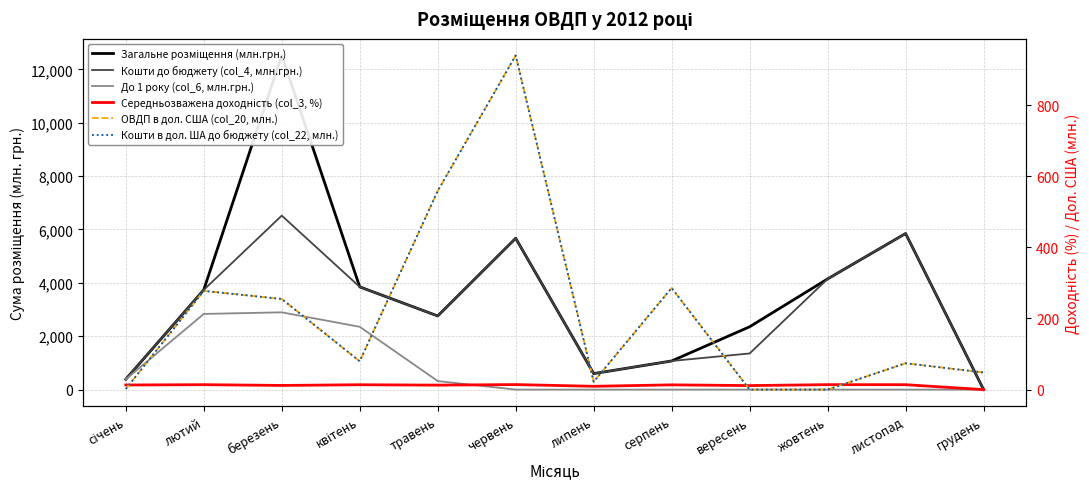

Reading right to left, list all the values displayed in this chart.

Загальне розміщення (млн.грн.): грудень=0.0	листопад=5849.1	жовтень=4147.6	вересень=2354.6	серпень=1072.8	липень=600.0	червень=5670.9	травень=2760.0	квітень=3848.8	березень=12519.4	лютий=3738.1	січень=386.6
Кошти до бюджету (col_4, млн.грн.): грудень=0.0	листопад=5849.1	жовтень=4147.6	вересень=1354.6	серпень=1072.8	липень=600.0	червень=5670.9	травень=2760.0	квітень=3848.8	березень=6519.4	лютий=3738.1	січень=386.6
До 1 року (col_6, млн.грн.): грудень=0.0	листопад=0.0	жовтень=0.0	вересень=0.0	серпень=0.0	липень=0.0	червень=0.0	травень=320.0	квітень=2353.7	березень=2895.6	лютий=2835.3	січень=386.6
Середньозважена доходність (col_3, %): грудень=0.0	листопад=13.8	жовтень=13.9	вересень=11.3	серпень=13.3	липень=9.3	червень=14.1	травень=12.6	квітень=13.7	березень=11.7	лютий=13.9	січень=13.0
ОВДП в дол. США (col_20, млн.): грудень=48.2	листопад=74.1	жовтень=0.0	вересень=0.0	серпень=285.8	липень=22.2	червень=939.7	травень=558.7	квітень=79.7	березень=254.9	лютий=277.7	січень=1.9
Кошти в дол. ША до бюджету (col_22, млн.): грудень=48.2	листопад=74.1	жовтень=0.0	вересень=0.0	серпень=285.8	липень=22.2	червень=939.7	травень=558.7	квітень=79.7	березень=254.9	лютий=277.7	січень=1.9